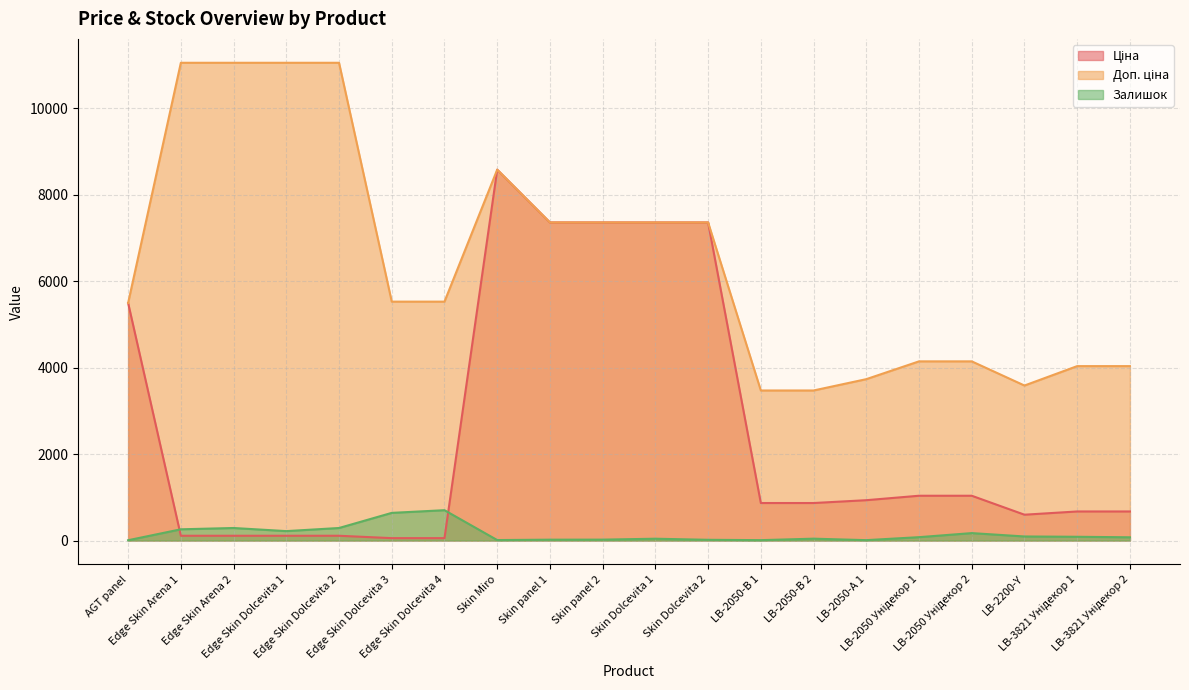

What is the highest value of the Ціна series?

8581.1